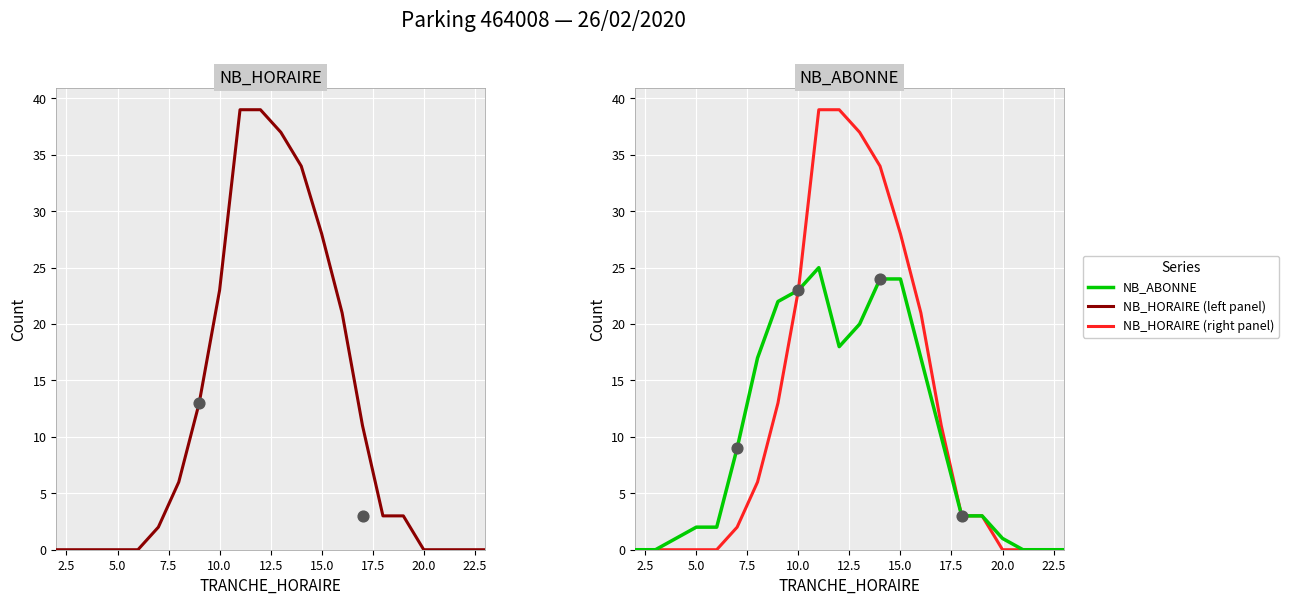

Which series contains the lowest Y value?

NB_HORAIRE